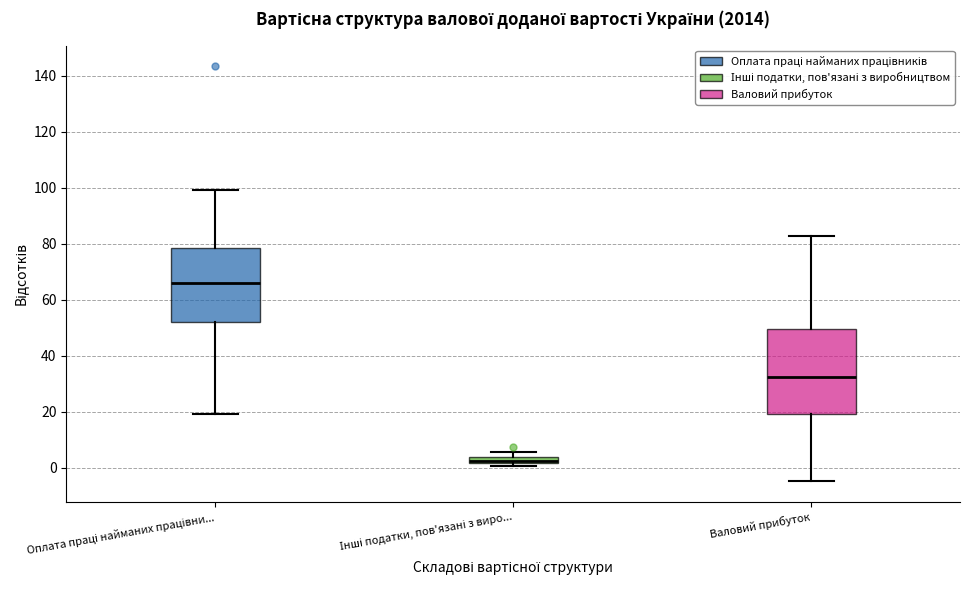

Where is the lower edge of the box for Інші податки, пов'язані з виро... on the y-axis? The values are not printed on the chart, so give them approximately, as read against the axis.

2